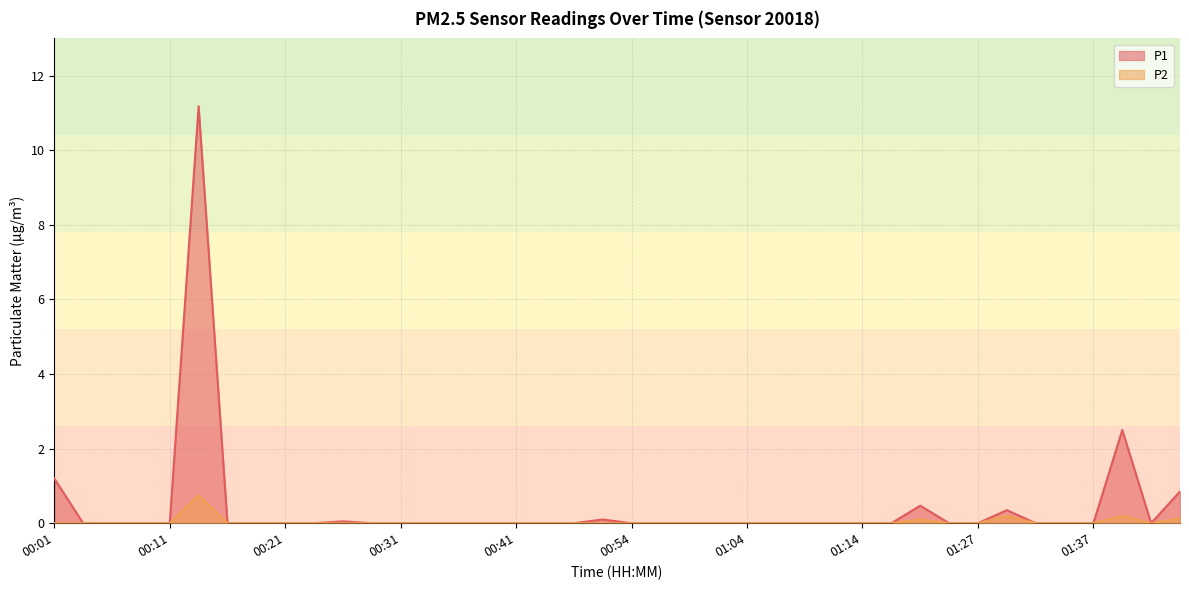

How many series are shown in this chart?

2